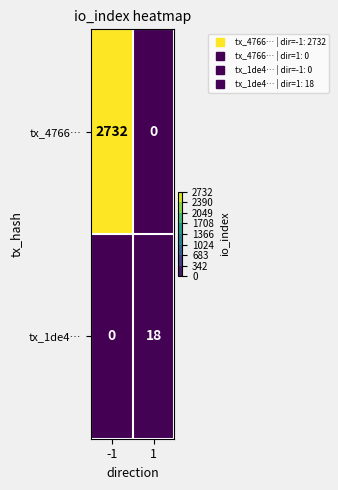

Reading right to left, what are all the values shown in this chart?

tx_4766…: 1=0	-1=2732
tx_1de4…: 1=18	-1=0